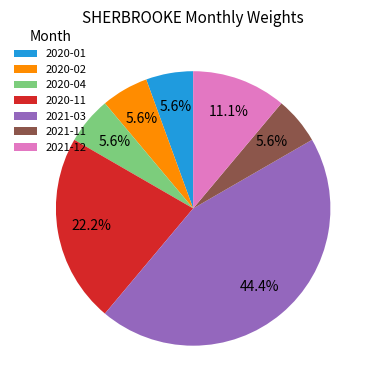

Count the number of slices in the pie.

7